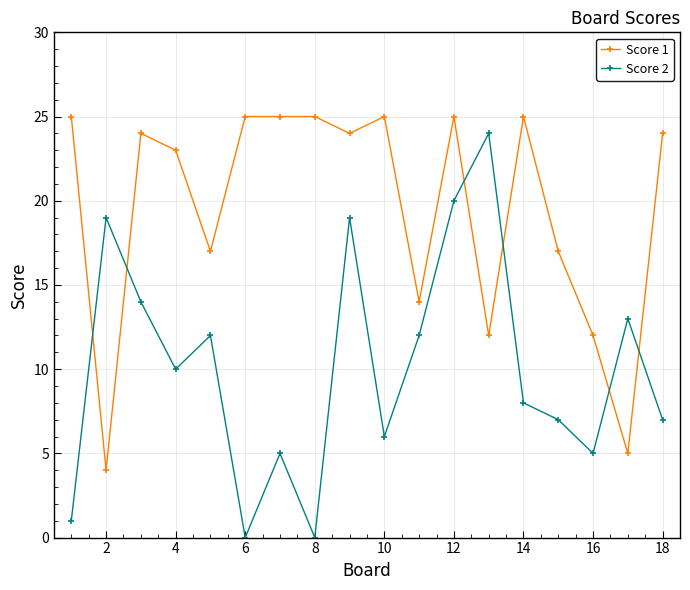

In Score 2, how many points are lower than both neighbors (excluding endpoints)?

5